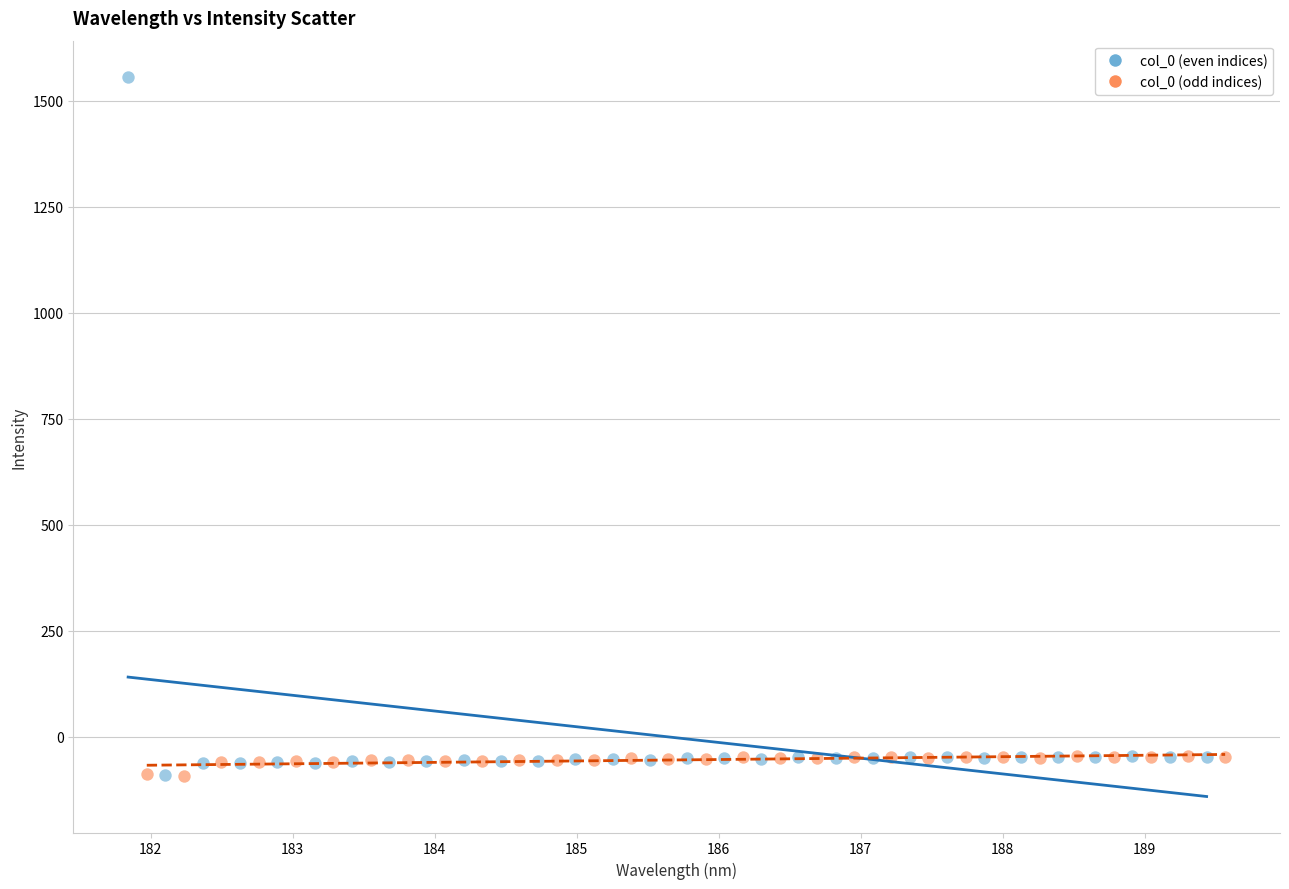

What are all the series names shown in the legend?

col_0 (even indices), col_0 (odd indices)